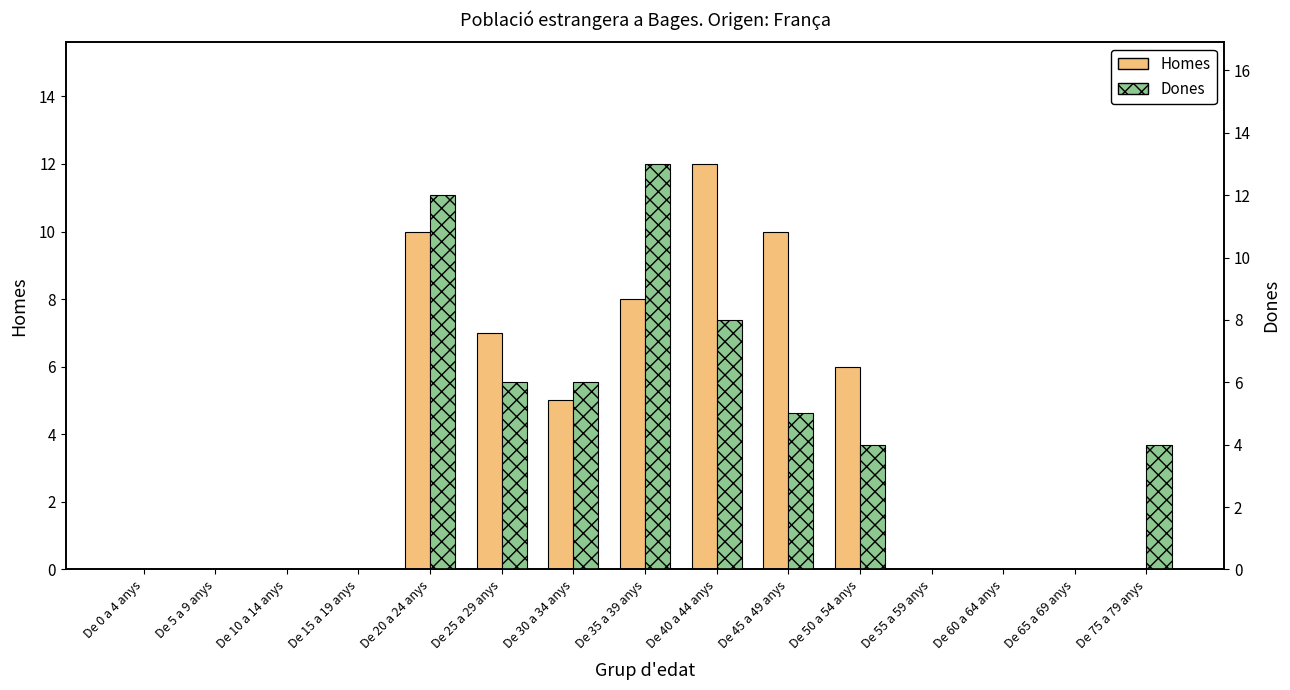

How many data points in Dones are less than 4?

7